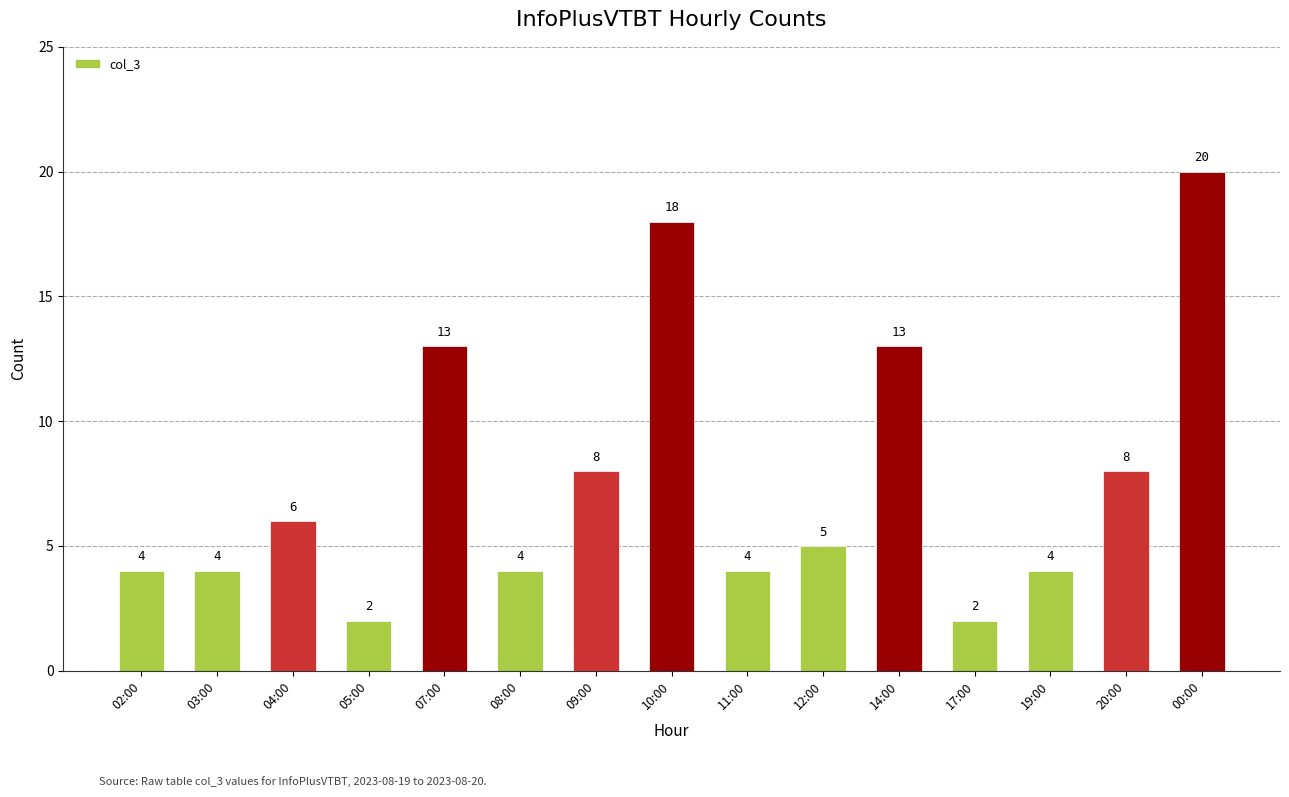

What is the change in value from 05:00 to 10:00?

+16